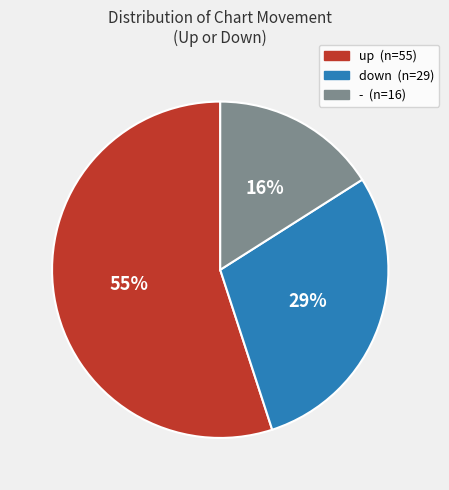

To the nearest percent, what is the average slice percentage?

33%